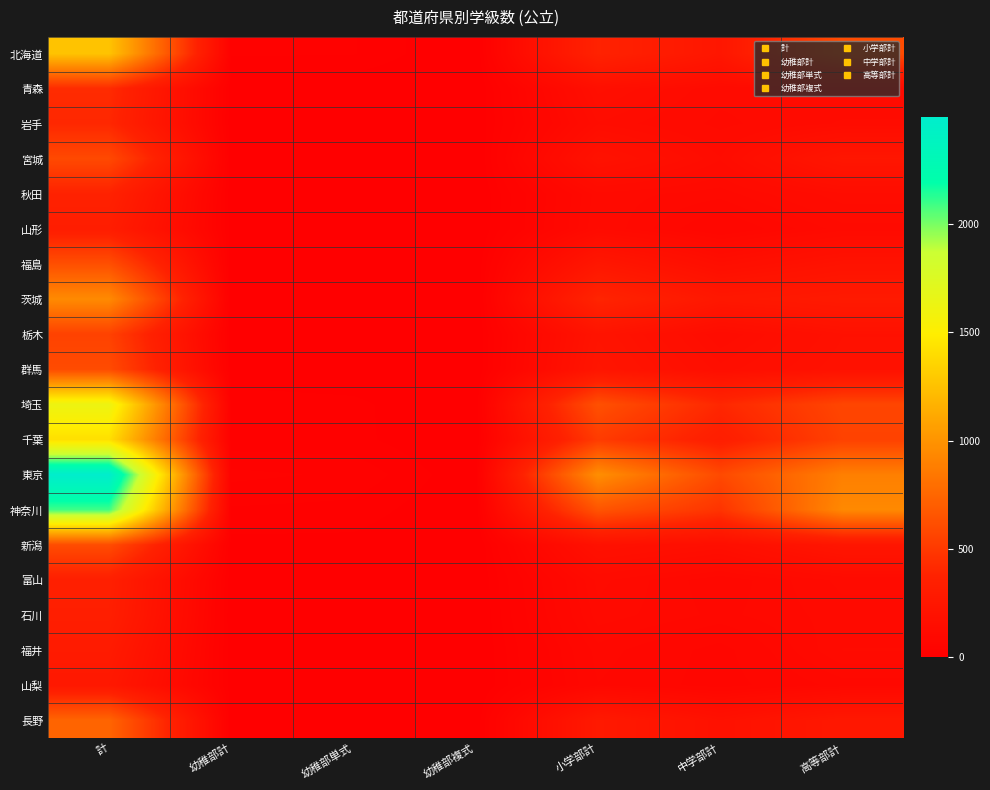

What is the total value across all series at 高等部計?

6185